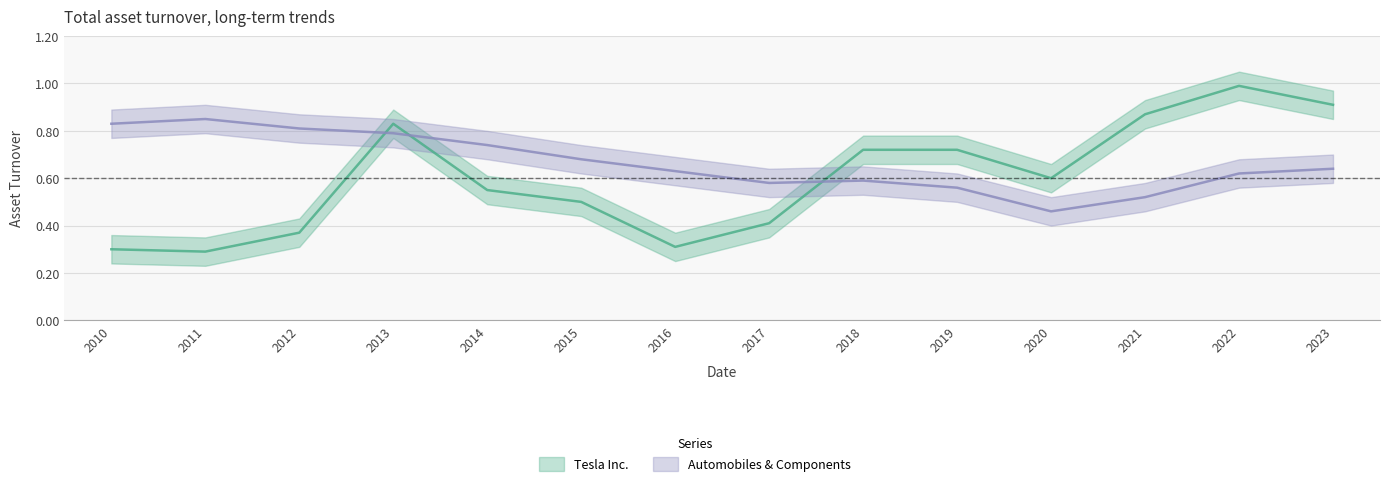

What is the sum of all Tesla Inc. values?

8.4